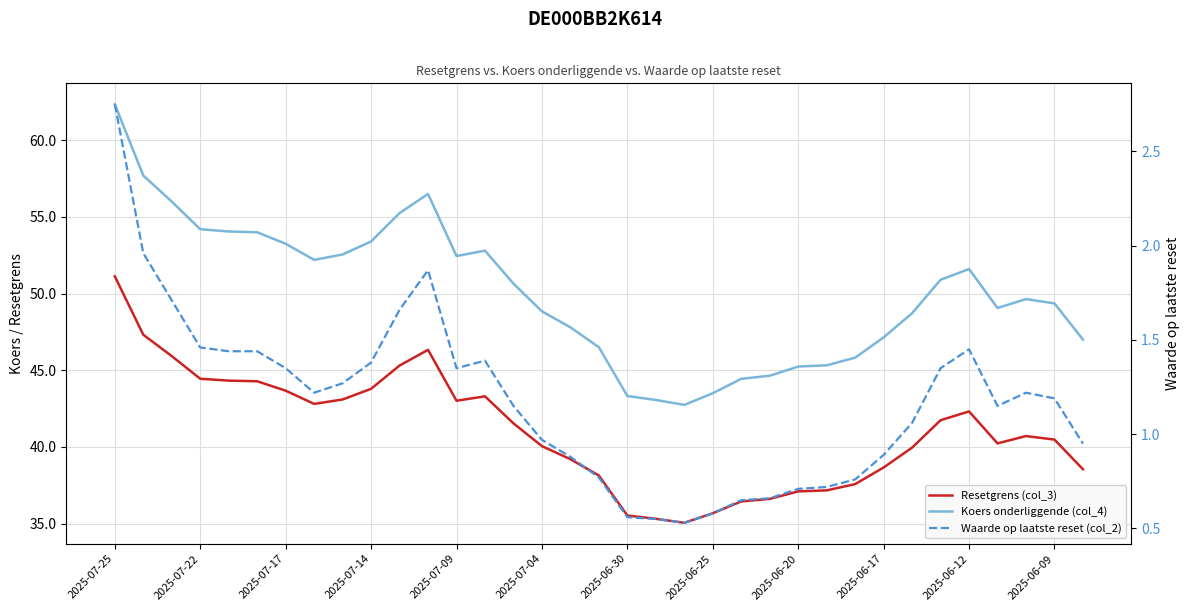

The Resetgrens (col_3) series shows 38.1 at 17. True or false?

True